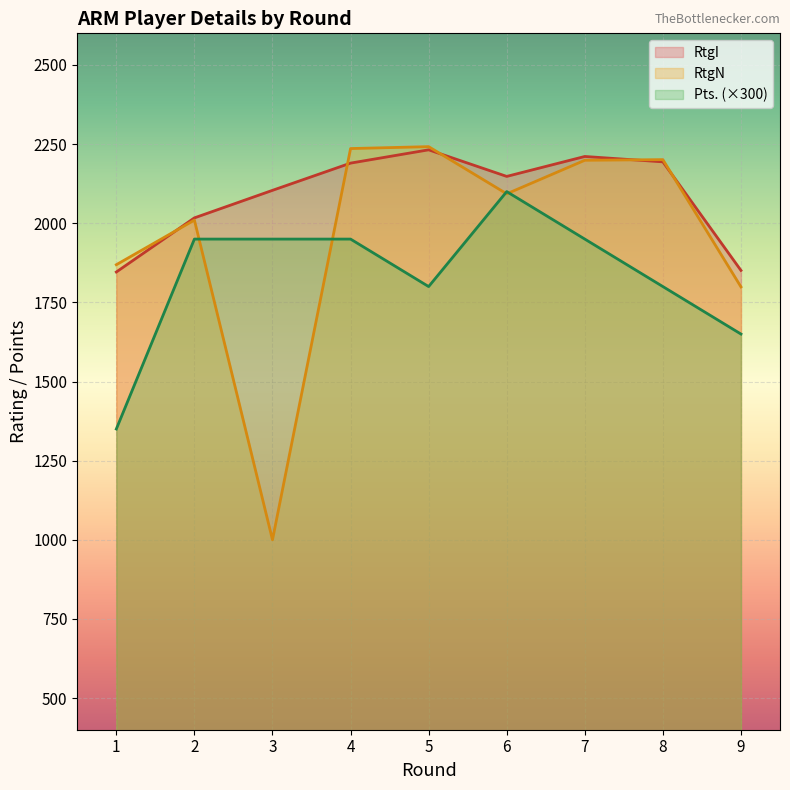

True or false: RtgN has a value of 2199 at 7.

True